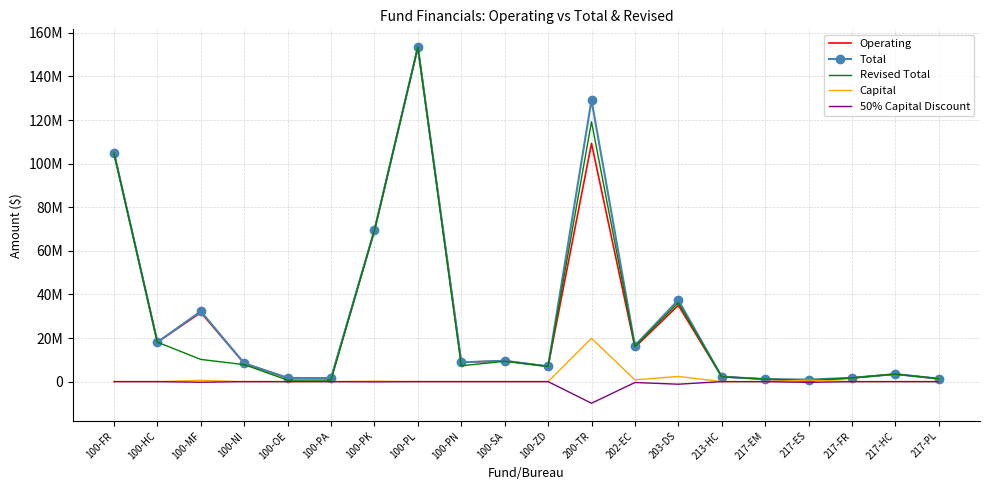

What are all the series names shown in the legend?

Operating, Total, Revised Total, Capital, 50% Capital Discount